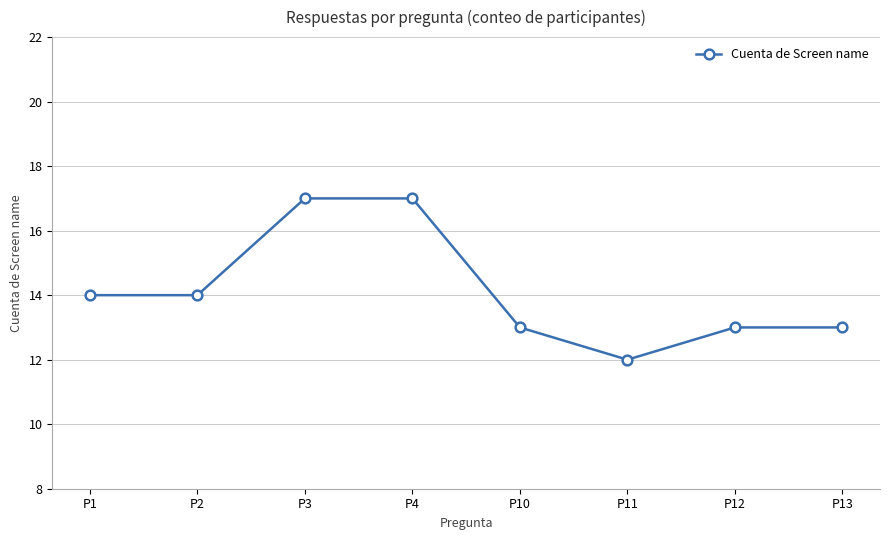

How many series are shown in this chart?

1